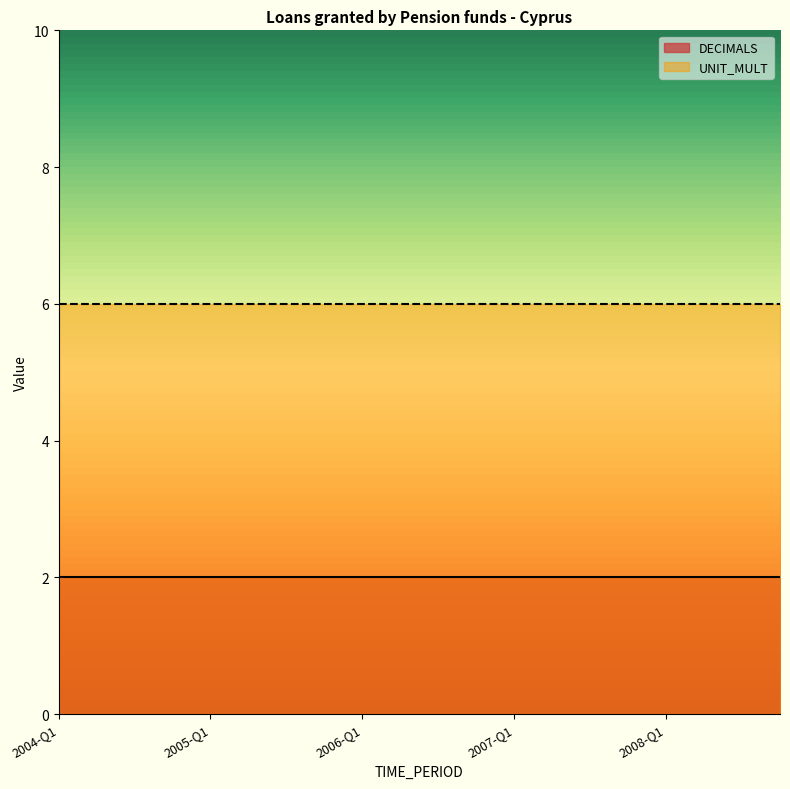

What is the highest value of the DECIMALS series?

2